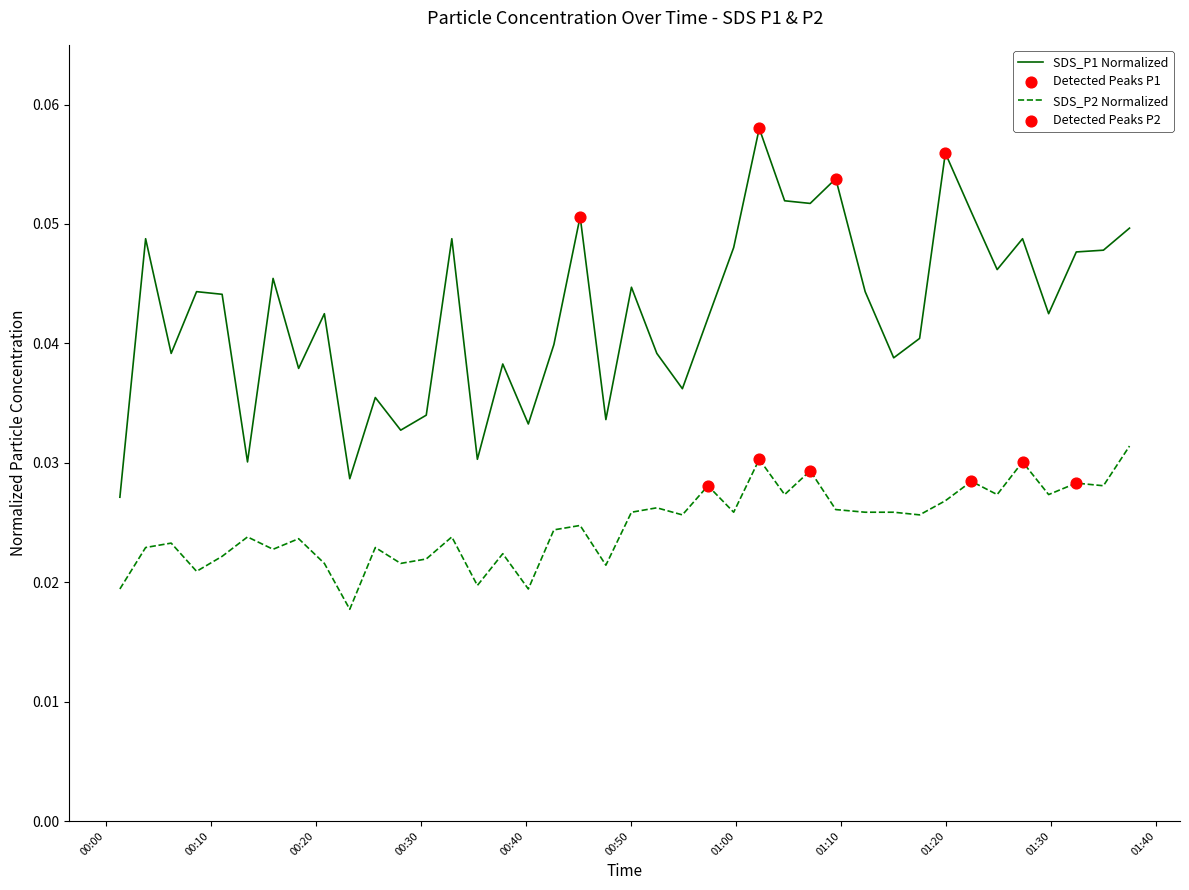

Which series has the largest total across all categories?

SDS_P1 Normalized